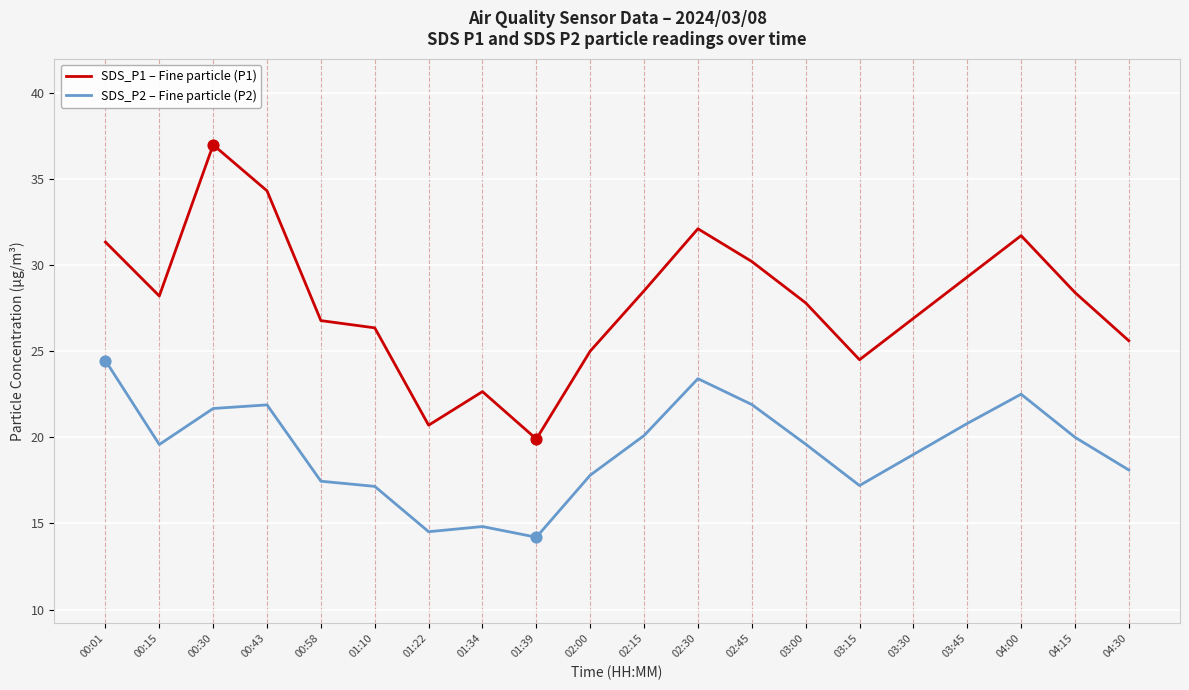

Which series has the widest spread of values?

SDS_P1 – Fine particle (P1)